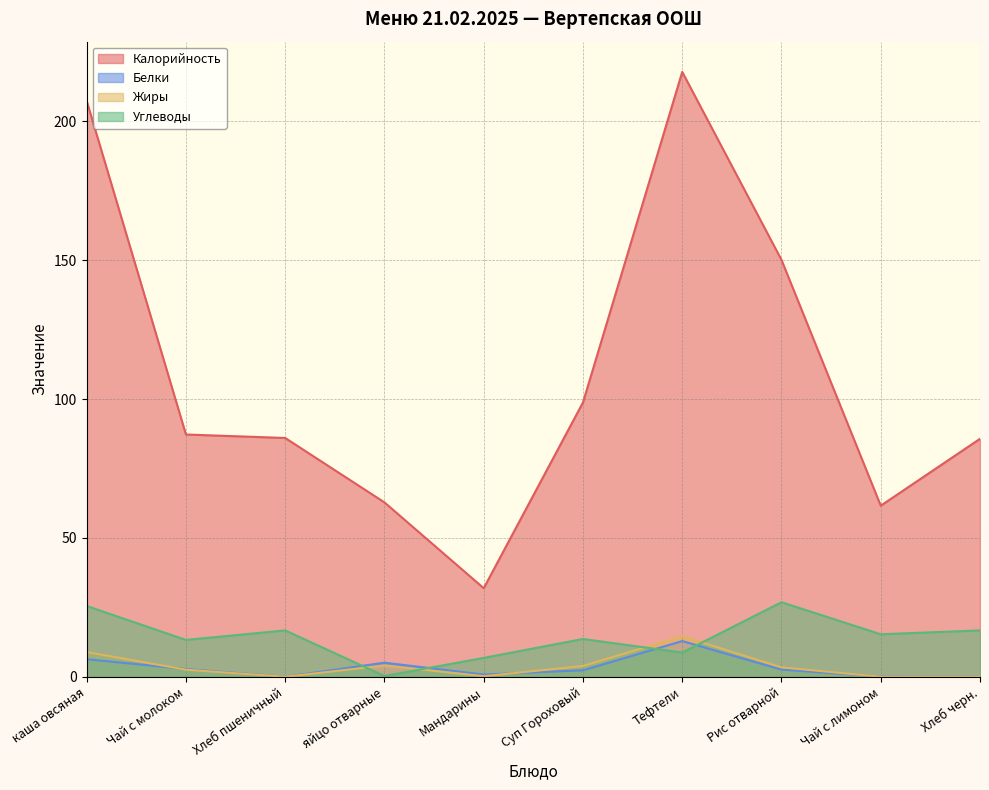

Reading left to right, what are all the values shown in this chart?

Калорийность: 207.4	87.2	86.0	62.8	31.9	98.8	217.8	150.1	61.6	85.7
Белки: 6.3	2.8	0.0	5.1	0.8	2.3	12.8	2.6	0.1	0.0
Жиры: 8.9	2.5	0.0	4.1	0.2	3.9	14.6	3.4	0.0	0.0
Углеводы: 25.5	13.3	16.7	0.3	6.8	13.6	8.7	26.9	15.3	16.7